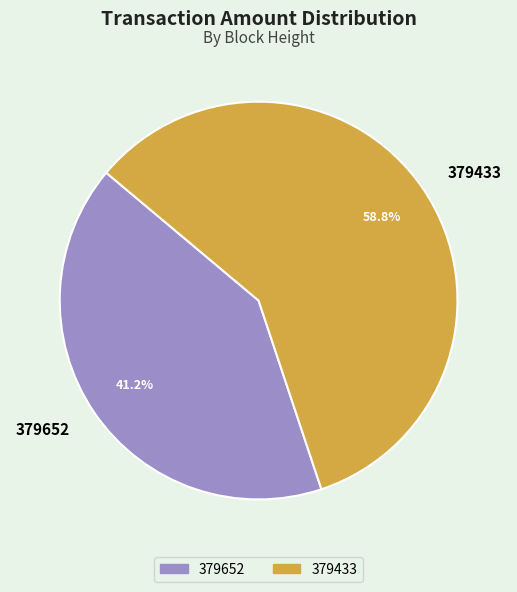

How many slices are in this pie chart?

2